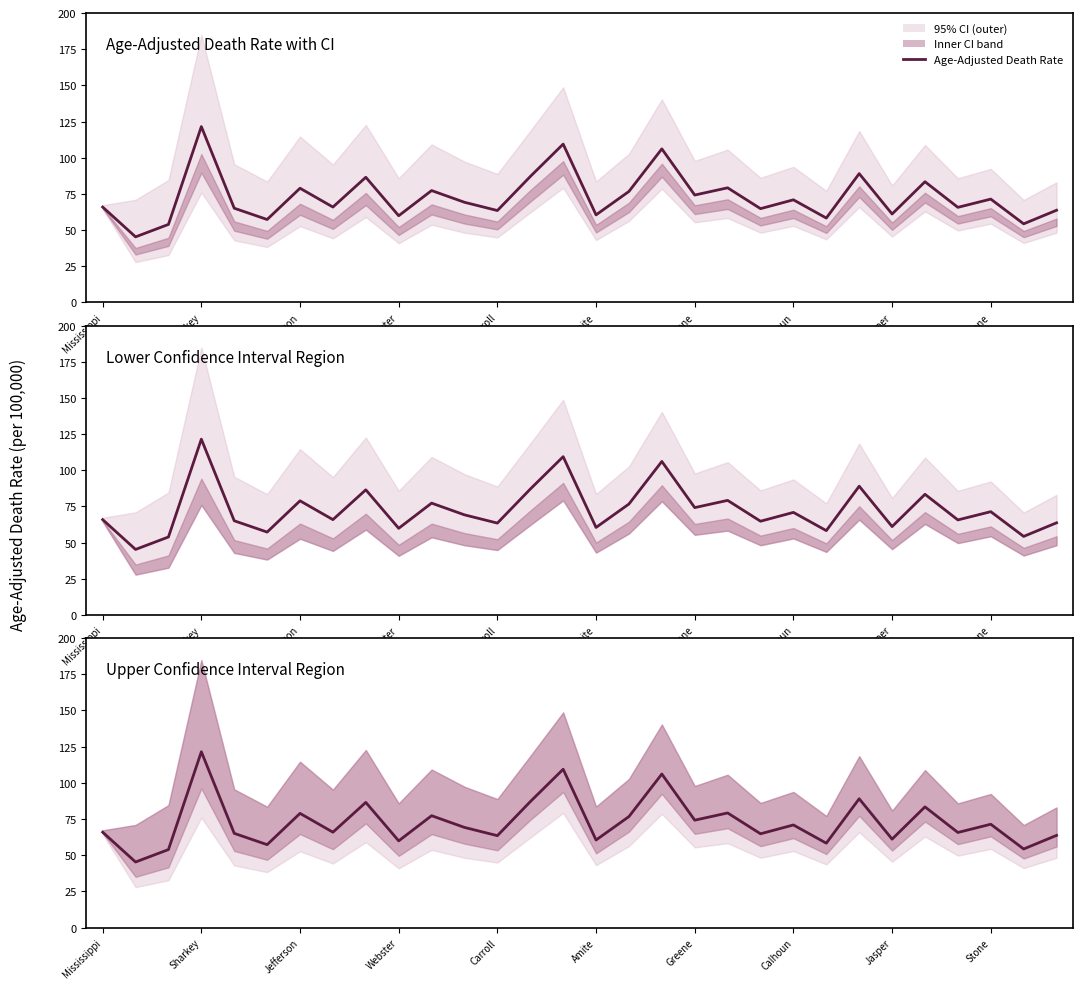

How many lines are shown in the chart?

1